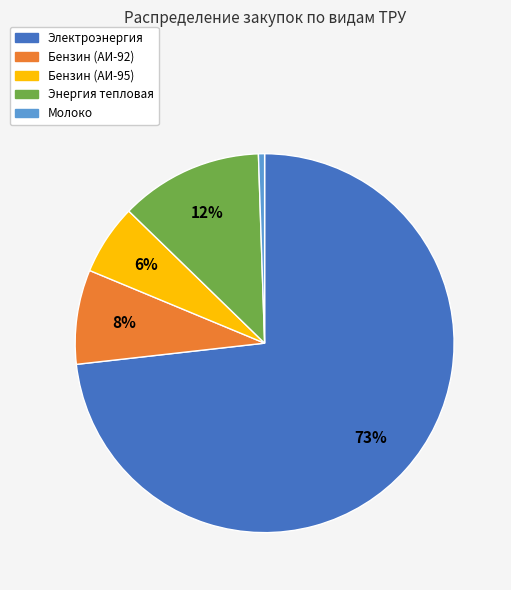

To the nearest percent, what percentage of the pie is Бензин (АИ-95)?

6%